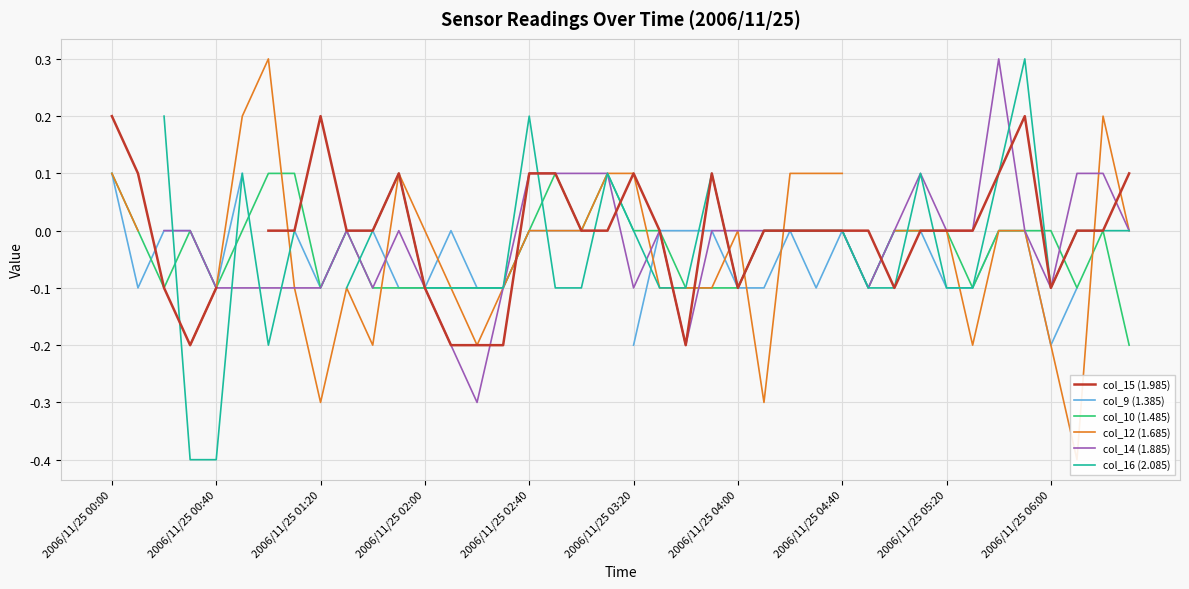

What is the difference between the second highest and minimum values in the col_9 (1.385) series?

0.2